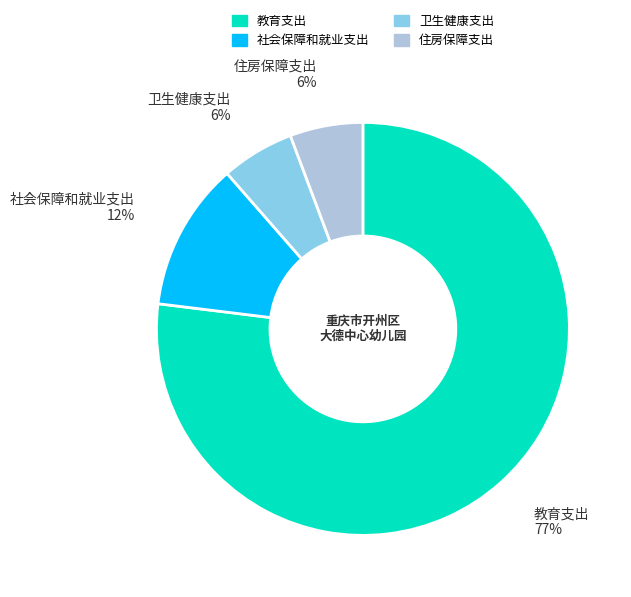

Is it true that 住房保障支出 is 1% of the pie?

False